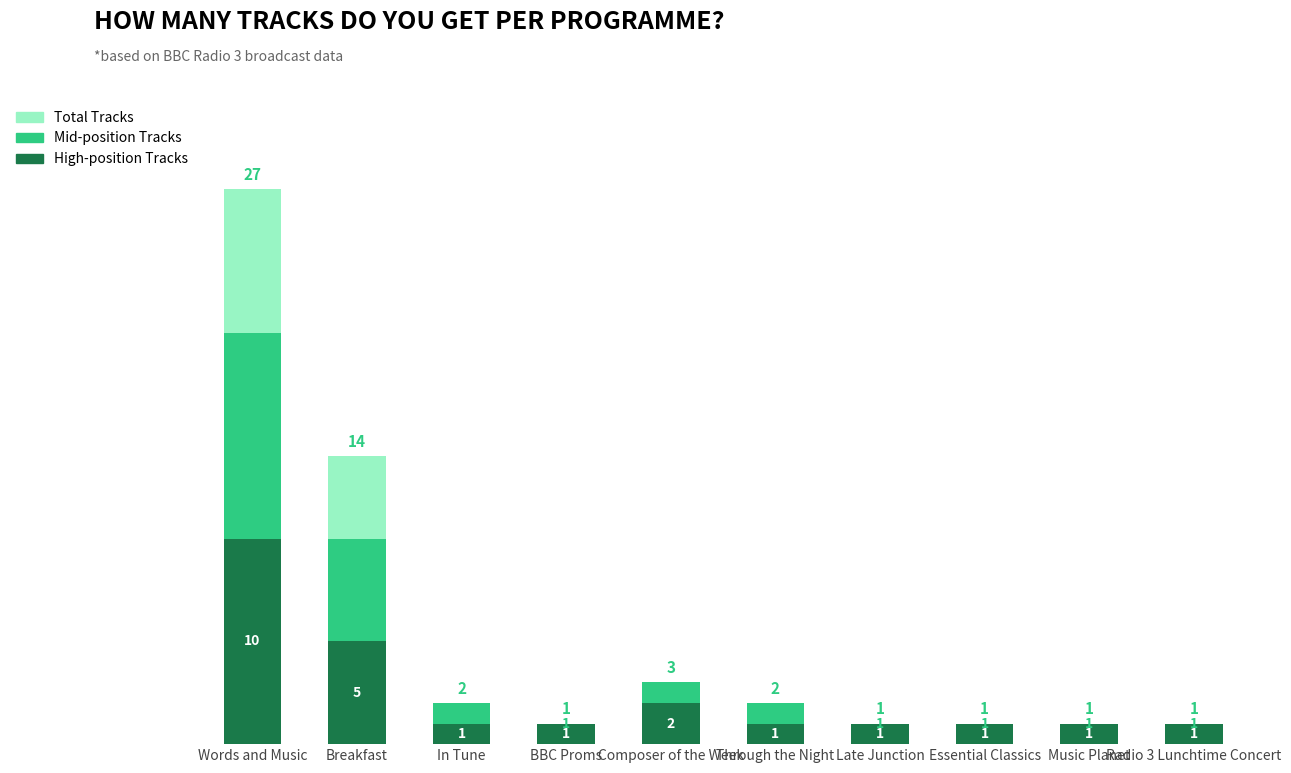

At which label is High-position Tracks closest to 5?

Breakfast